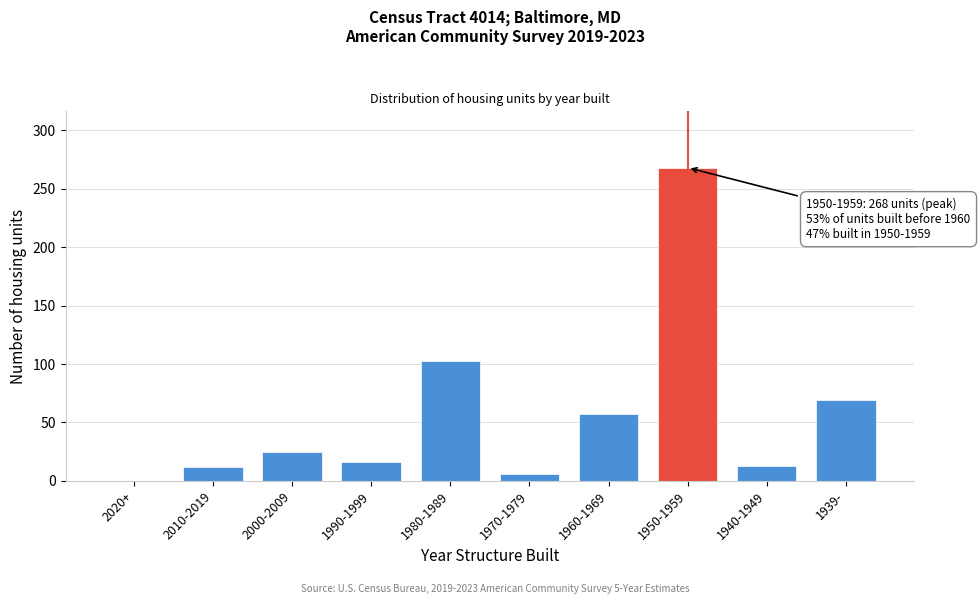

What is the greatest value displayed?

268